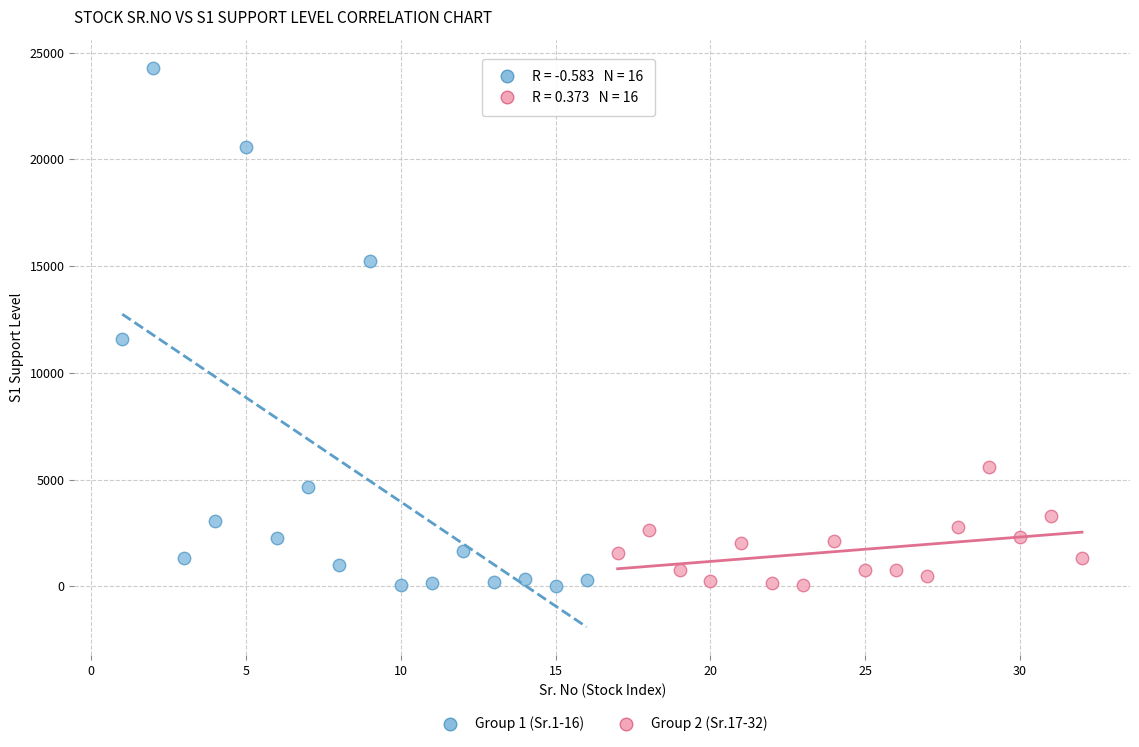

Which series has the widest spread of Y values?

Group 1 (Sr.1-16)